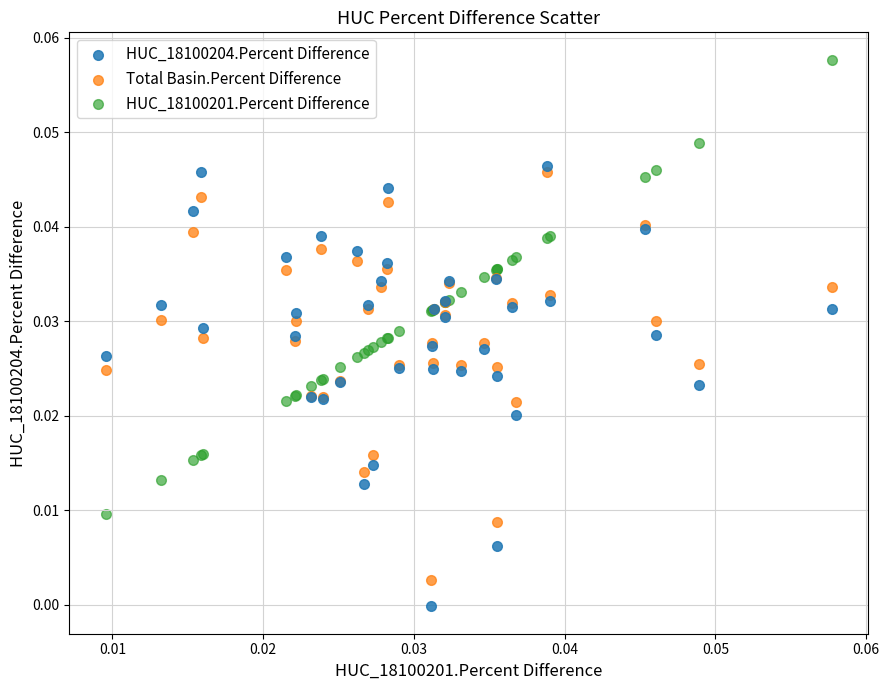

Which series reaches the maximum Y coordinate?

HUC_18100201.Percent Difference